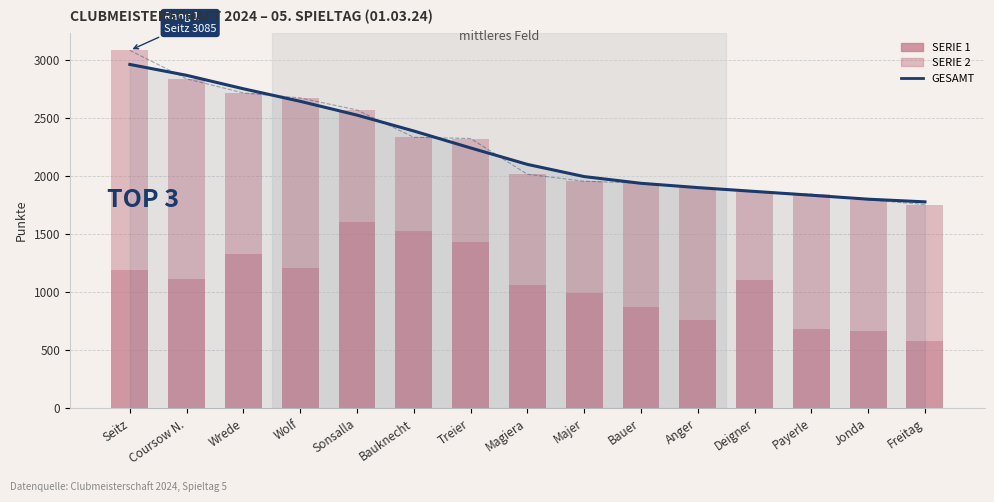

Is it true that GESAMT (geglättet) equals 2754 at Wrede?

True